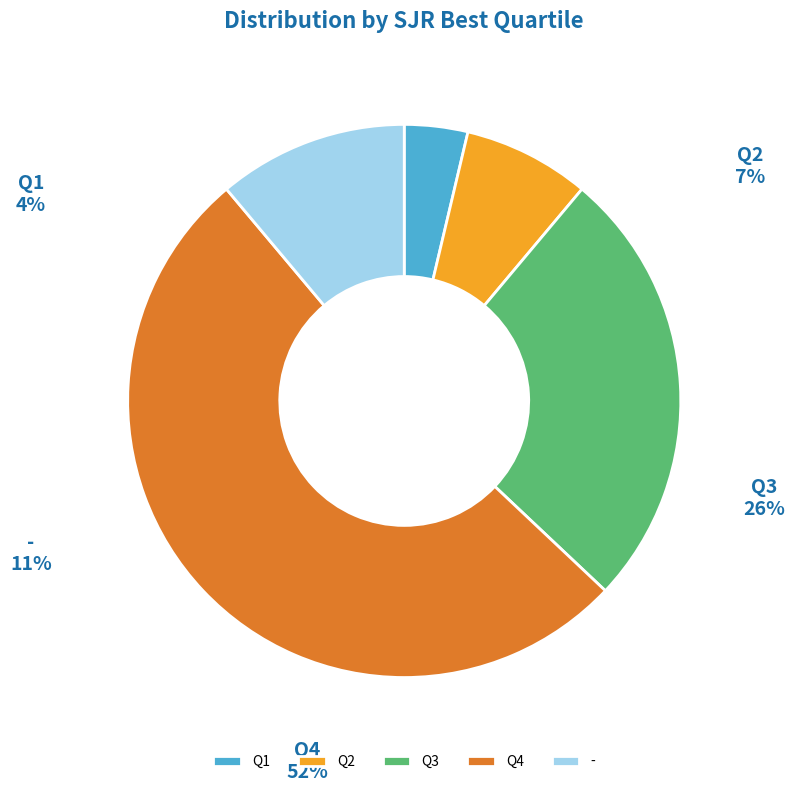

True or false: Q3 accounts for 18% of the total.

False